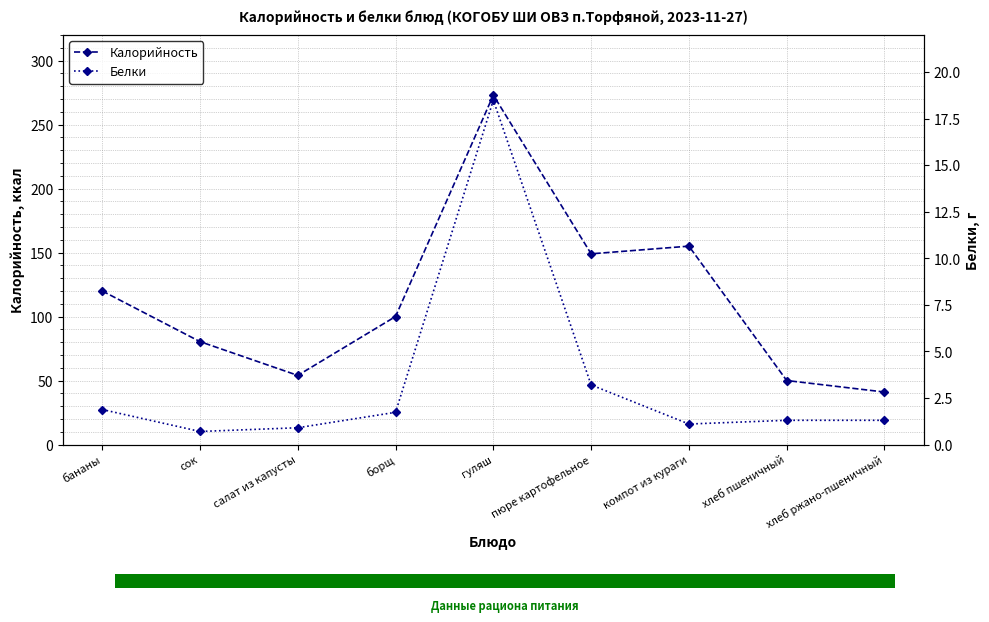

Which category has the highest value across all series?

гуляш